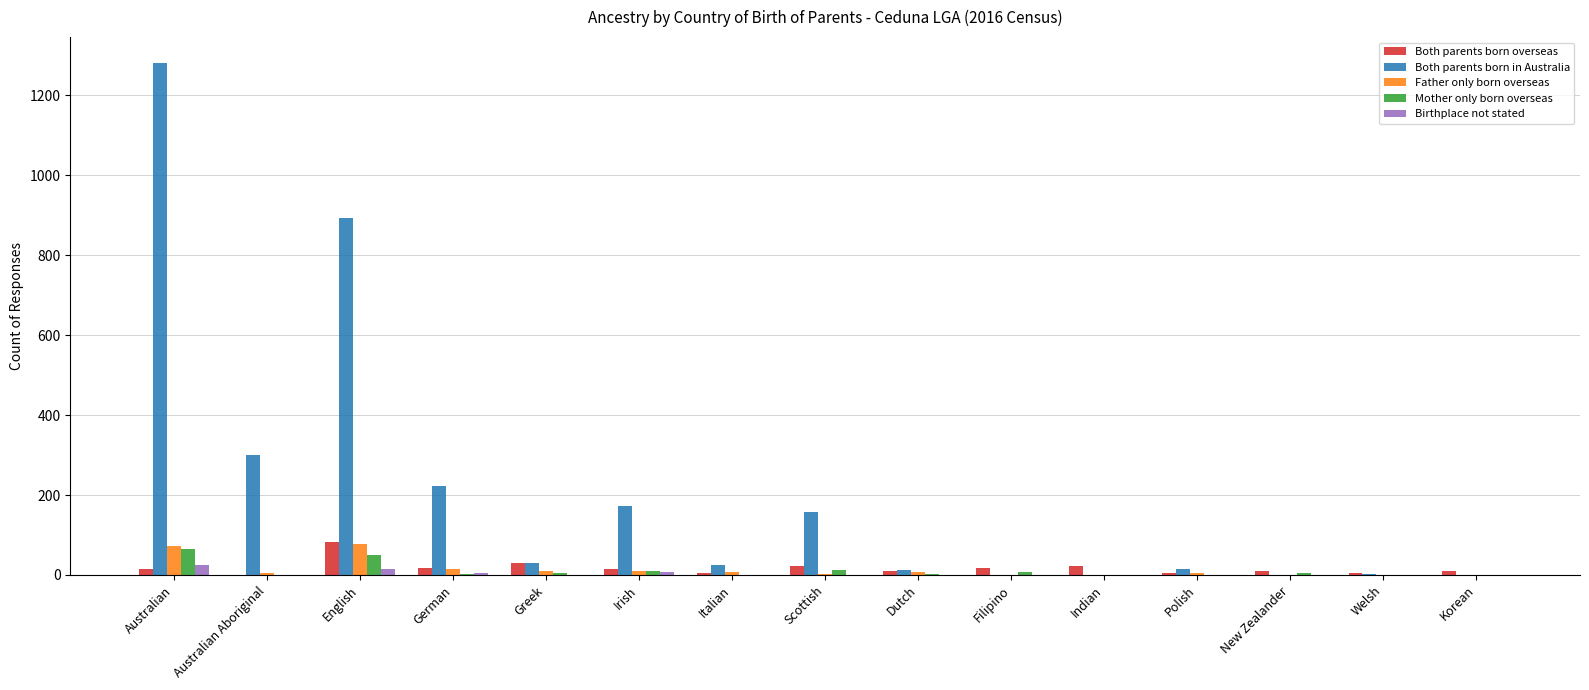

What is the sum of all Both parents born overseas values?

269